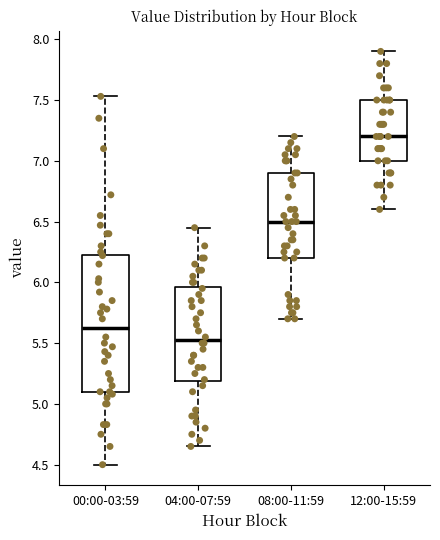

Reading left to right, read every box against the y-axis: the position of its median line, the range the box covers, and the ends of its whiskers. The values are not printed on the chart, so give them approximately, as read against the axis.

00:00-03:59: median 5.65, box 5.10 to 6.25, whiskers 4.50 to 7.55
04:00-07:59: median 5.55, box 5.20 to 5.95, whiskers 4.65 to 6.45
08:00-11:59: median 6.50, box 6.20 to 6.90, whiskers 5.70 to 7.20
12:00-15:59: median 7.20, box 7.00 to 7.50, whiskers 6.60 to 7.90